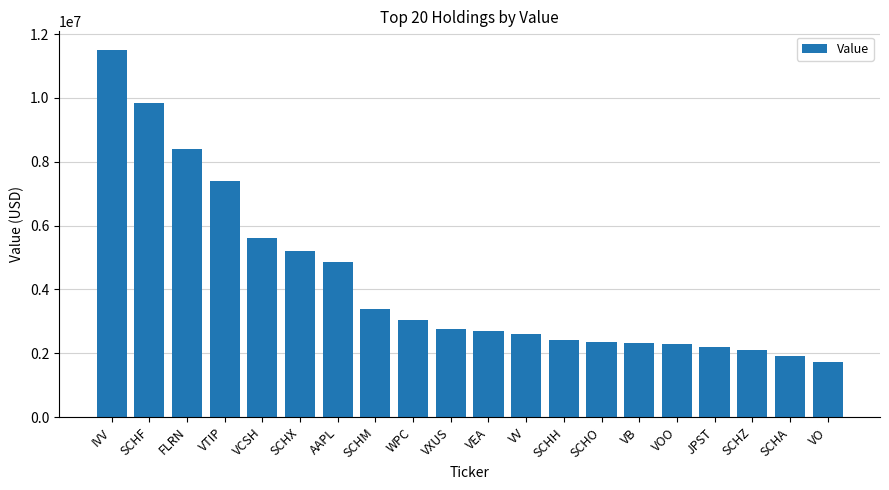

What is the label of the 10th bar from the right?

VEA